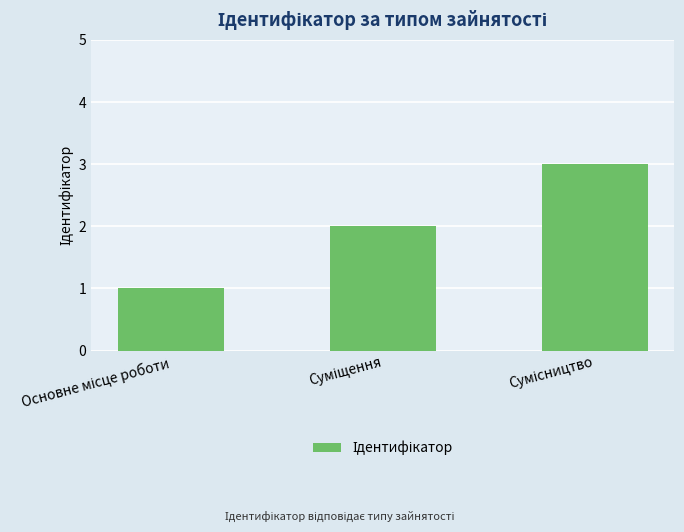

What is the sum of all values?

6